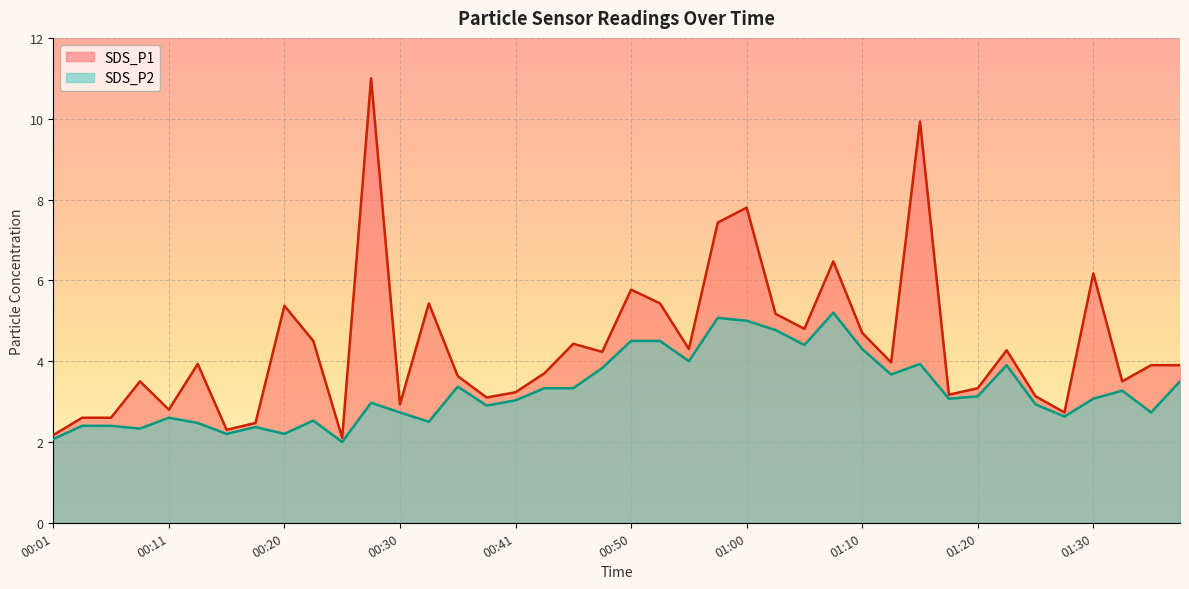

At which label is SDS_P2 closest to 3?

00:28